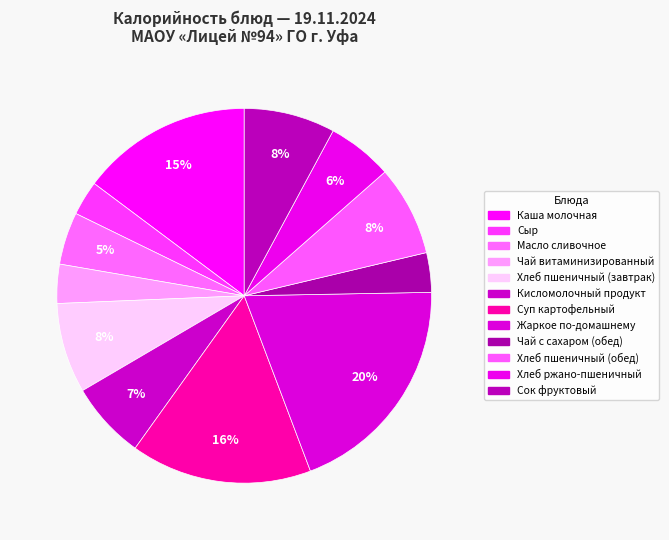

Count the number of slices in the pie.

12